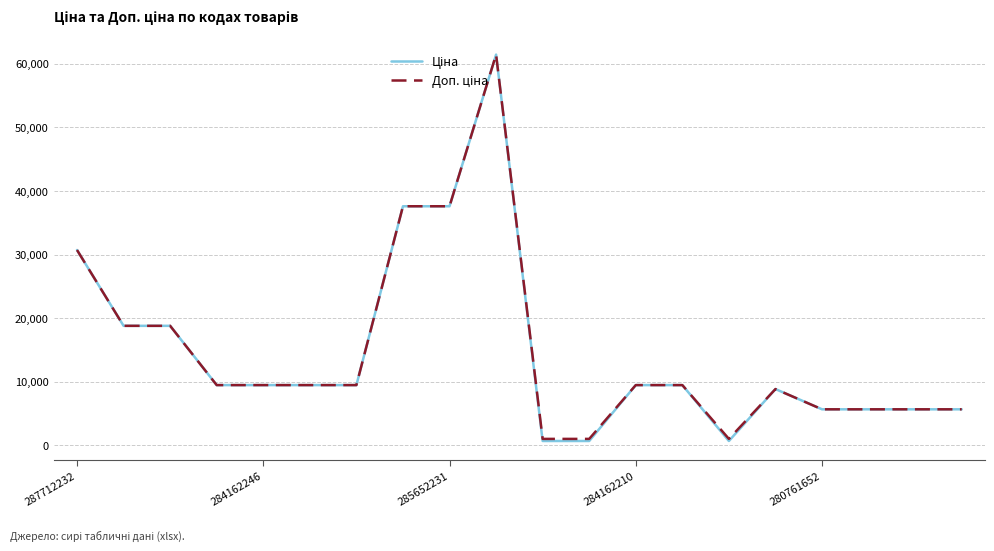

What is the maximum value shown in the chart?

61434.3